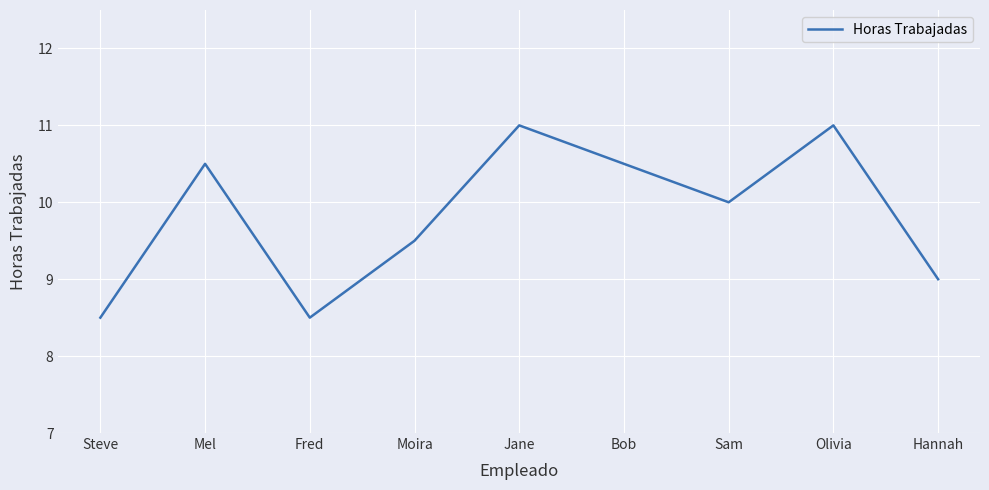

Reading right to left, what are all the values shown in this chart?

Hannah=9.0	Olivia=11.0	Sam=10.0	Bob=10.5	Jane=11.0	Moira=9.5	Fred=8.5	Mel=10.5	Steve=8.5